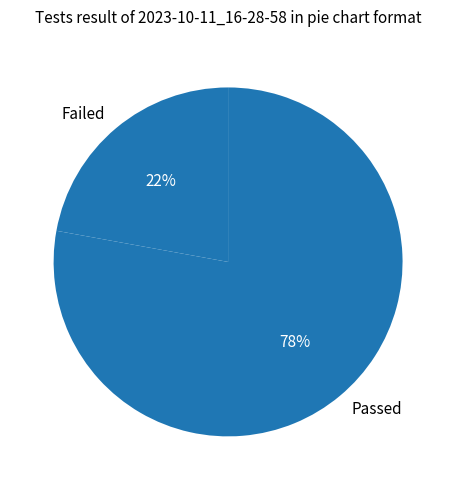

Which slice is the largest?

Passed